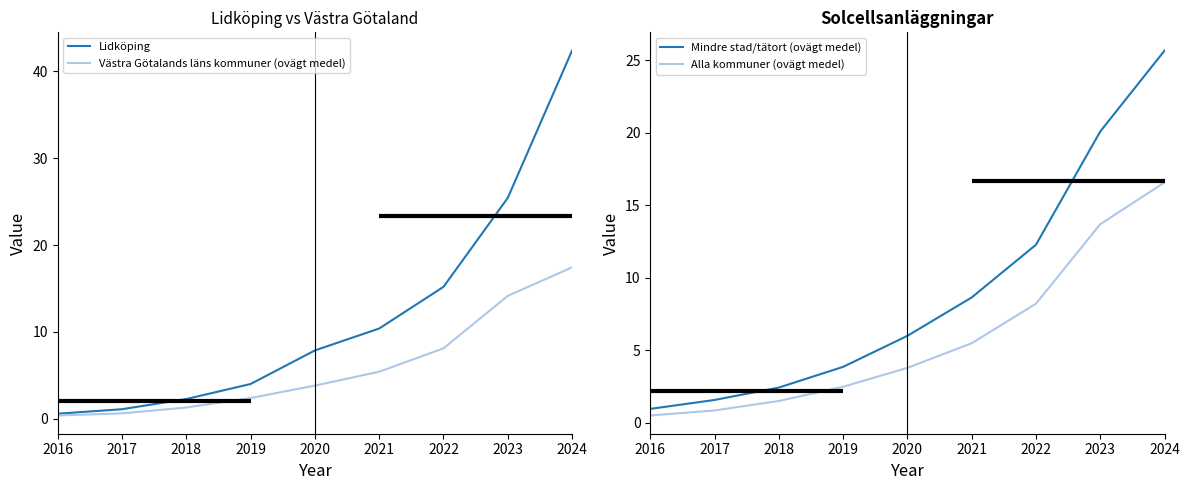

True or false: Alla kommuner (ovägt medel) has a value of 8.2 at 2022.

True